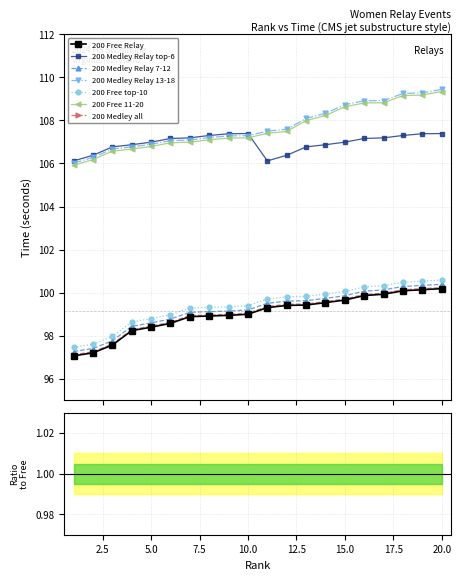

Does the chart display data point markers on the line(s)?

Yes